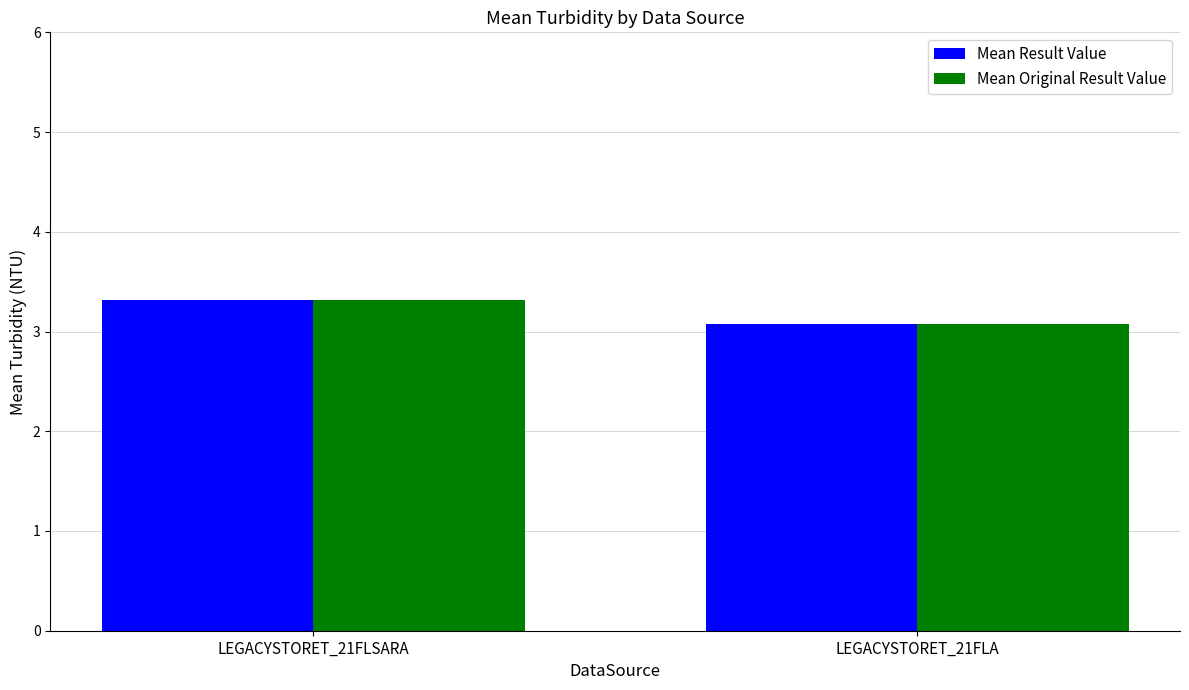

Reading left to right, what are all the values shown in this chart?

Mean Result Value: 3.3	3.1
Mean Original Result Value: 3.3	3.1